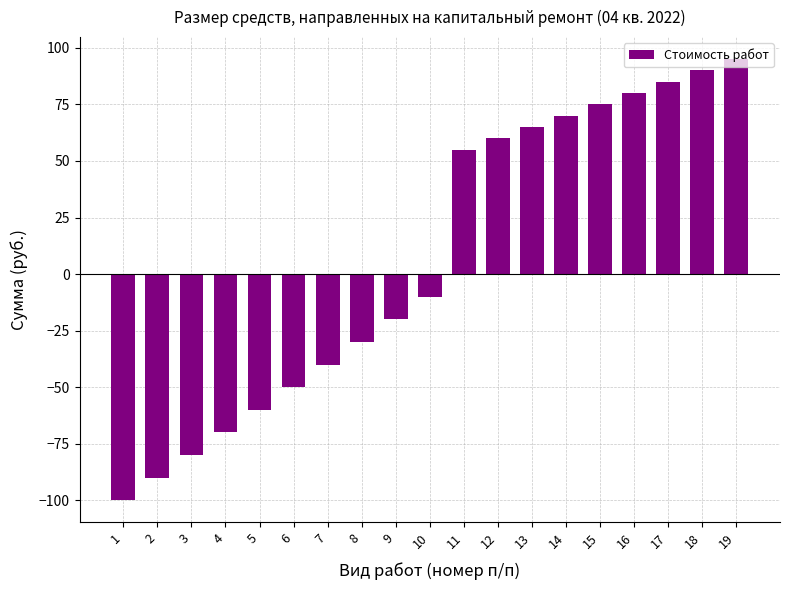

List the labels in order of value, smallest first.

1, 2, 3, 4, 5, 6, 7, 8, 9, 10, 11, 12, 13, 14, 15, 16, 17, 18, 19